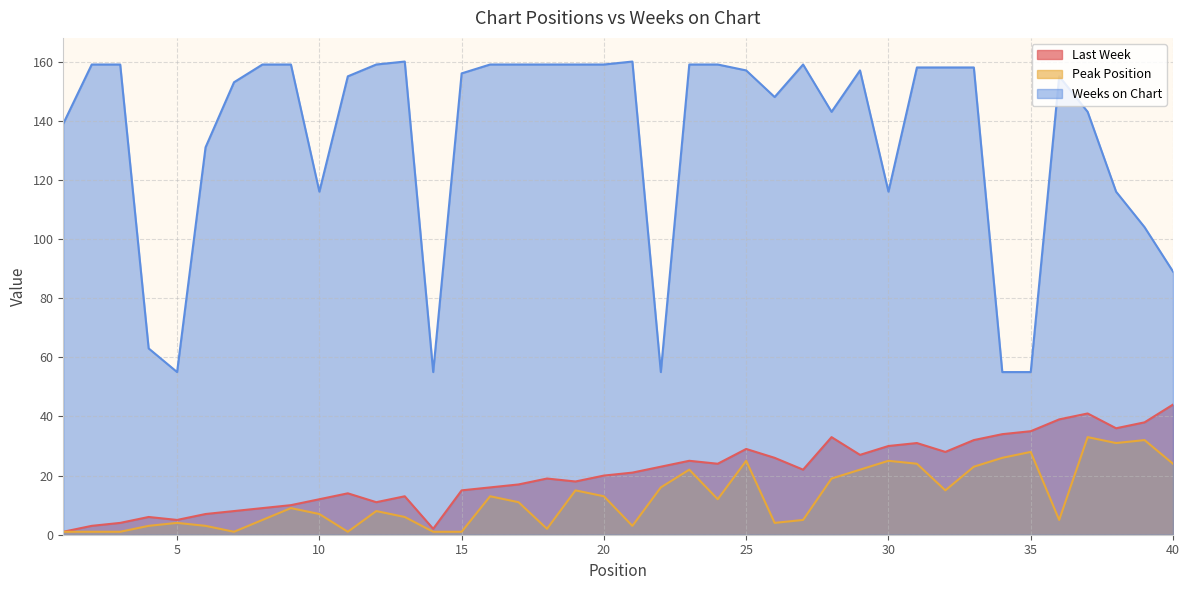

True or false: Last Week has a value of 28 at 32.

True